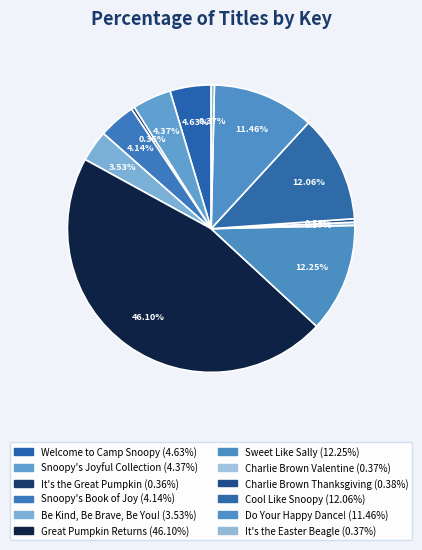

Count the number of slices in the pie.

12